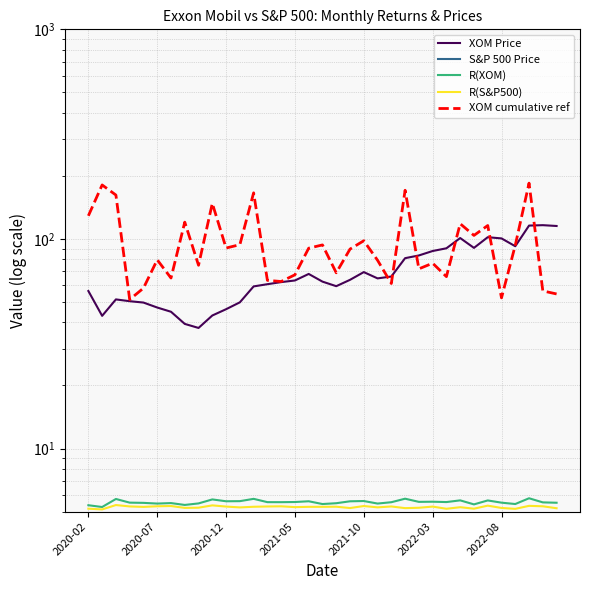

What value does the R(XOM) series have at 2021-10?

5.5